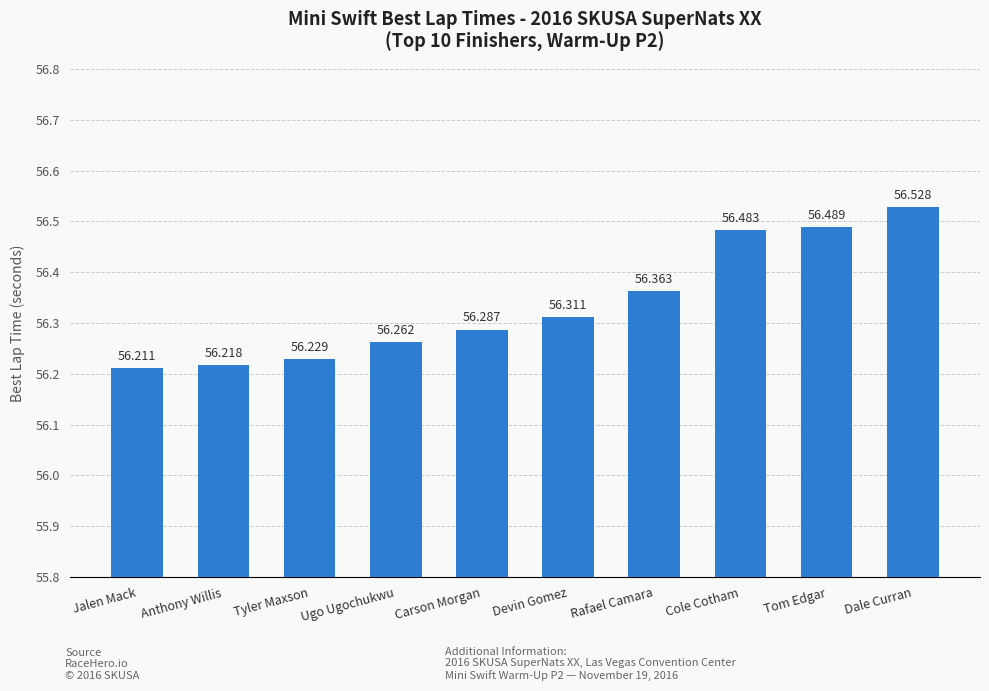

Reading left to right, extract all data points from this chart.

Jalen Mack=56.2	Anthony Willis=56.2	Tyler Maxson=56.2	Ugo Ugochukwu=56.3	Carson Morgan=56.3	Devin Gomez=56.3	Rafael Camara=56.4	Cole Cotham=56.5	Tom Edgar=56.5	Dale Curran=56.5